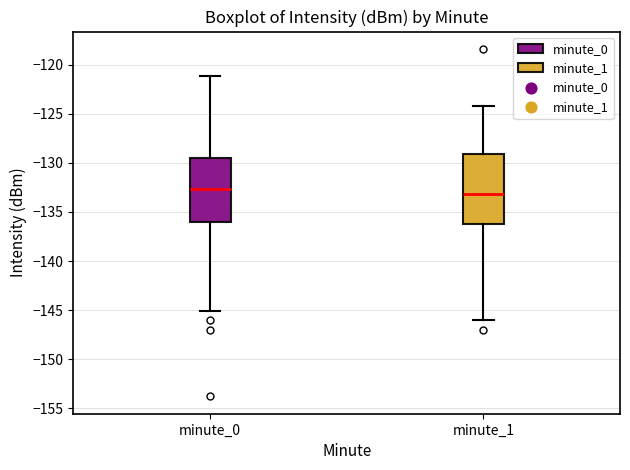

Which box has the highest median line?

minute_0